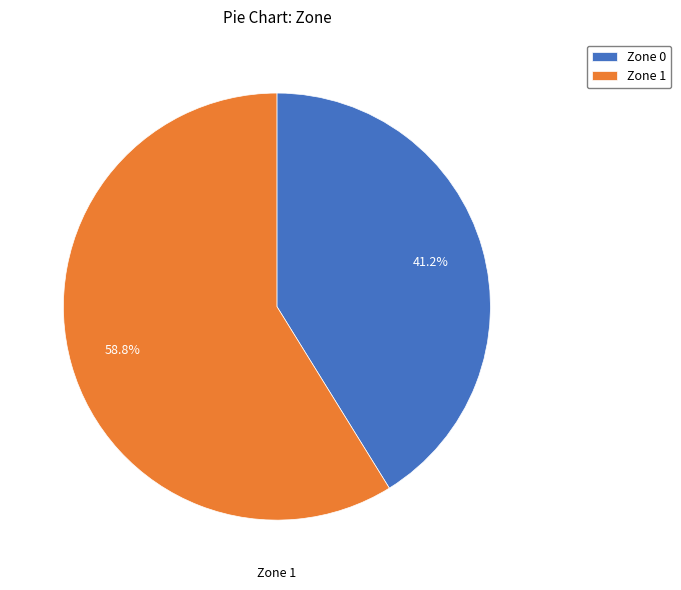

How many segments does this pie chart have?

2